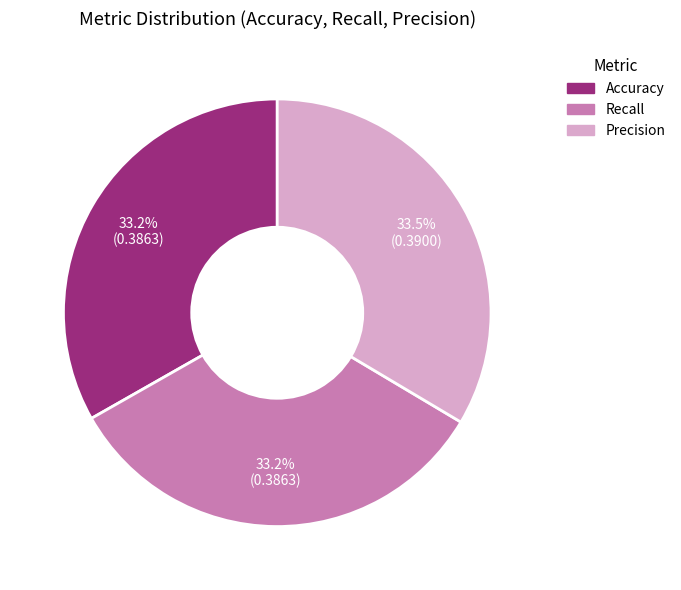

Does Accuracy represent more than half of the total?

No